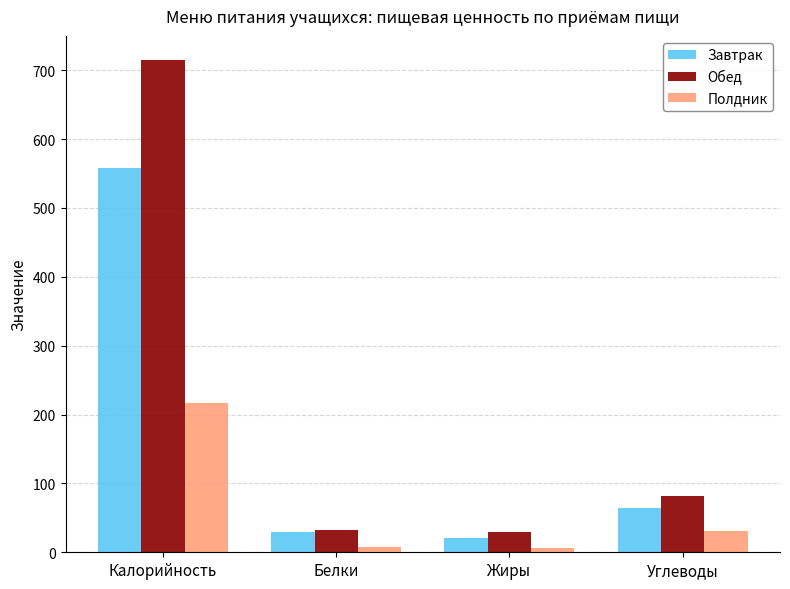

Between Белки and Углеводы, which series saw the biggest shift?

Обед